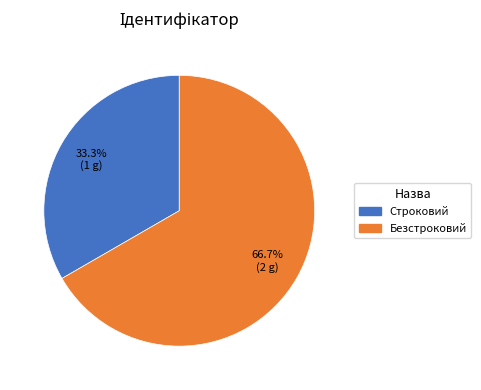

Do Строковий and Безстроковий together represent more than half of the pie?

Yes